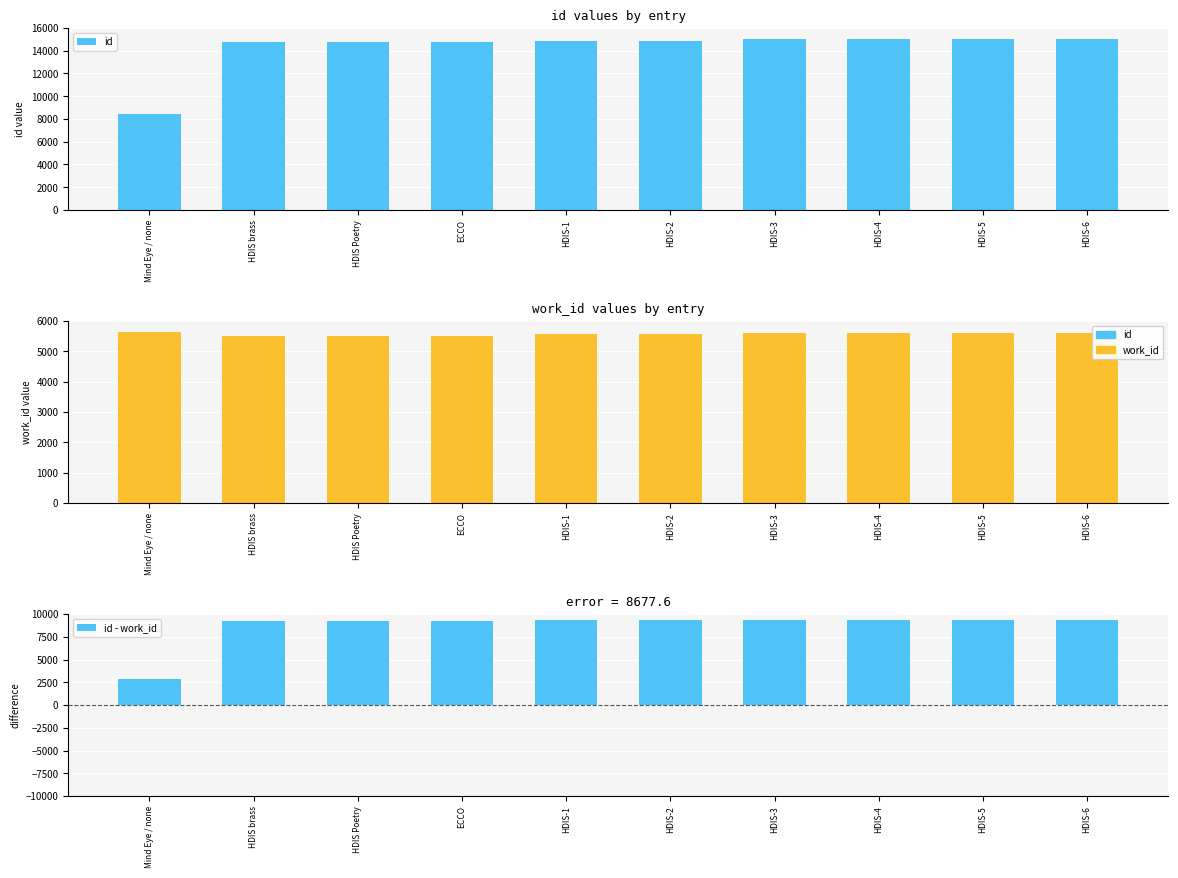

At which category does the chart reach its minimum across all series?

Mind Eye / none